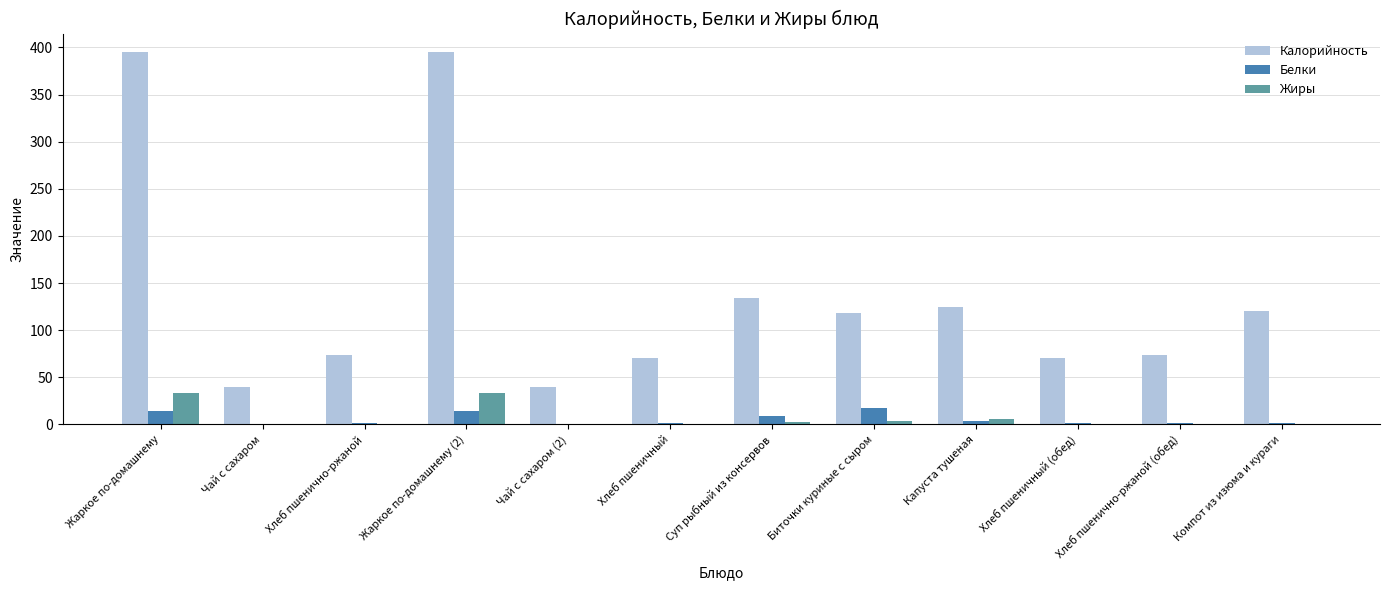

The Калорийность series shows 199.0 at Компот из изюма и кураги. True or false?

False